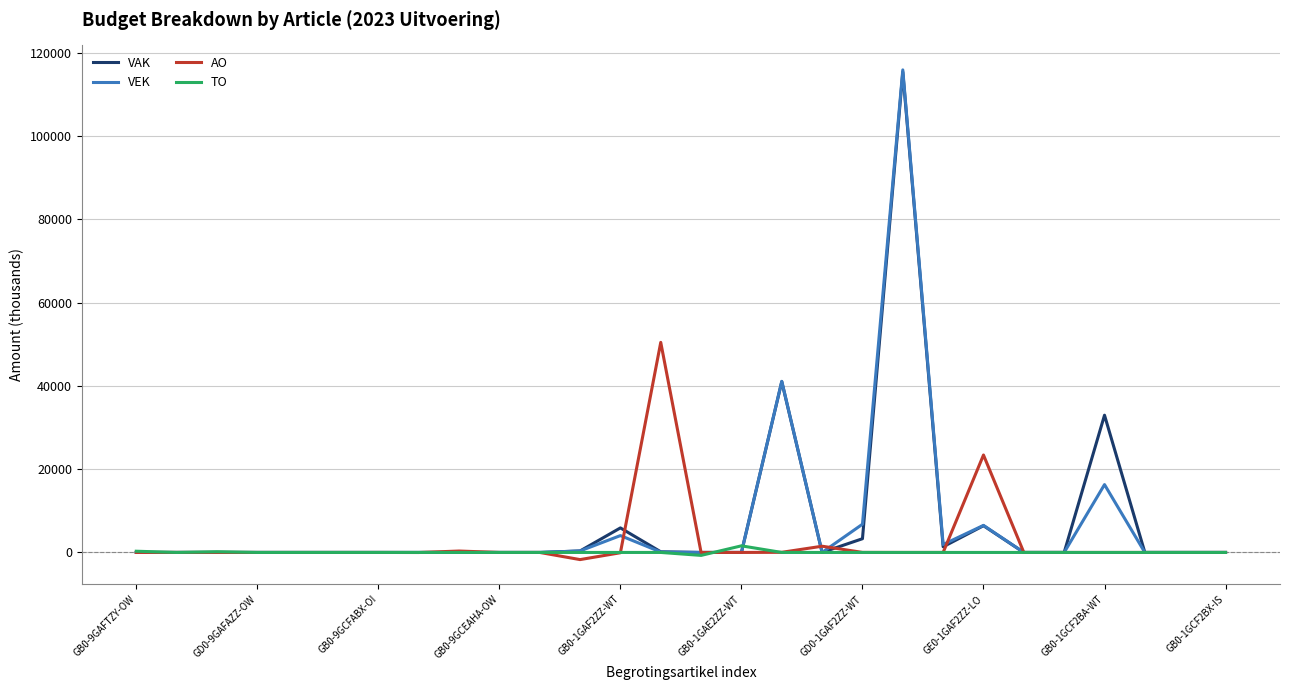

What is the difference between the second highest and second lowest values in the TO series?

294